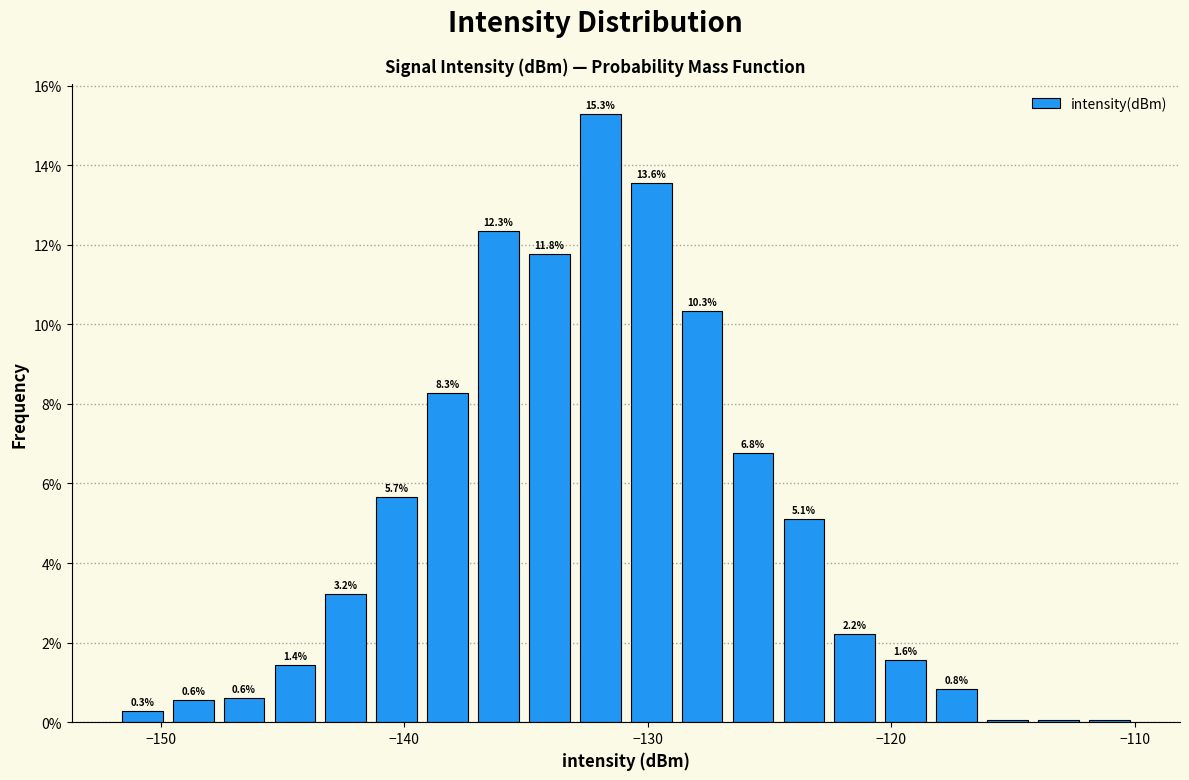

Read against the x-axis, roughly where is the centre of the tallest bar?

-132